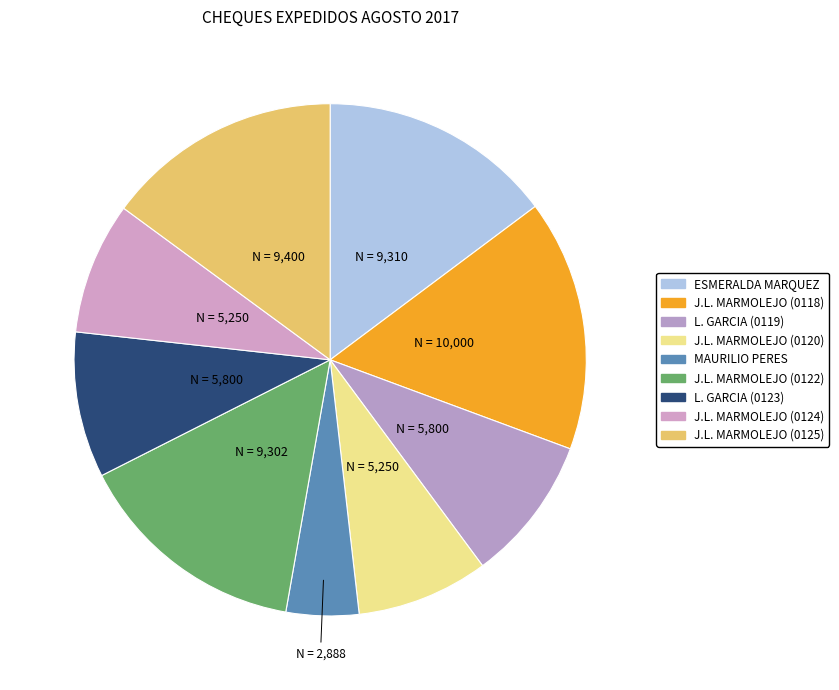

Count the number of slices in the pie.

9